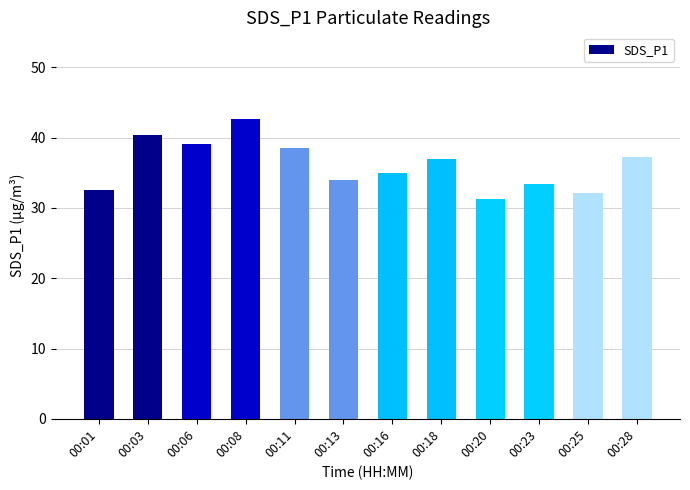

Which label corresponds to the largest value in the chart?

00:08